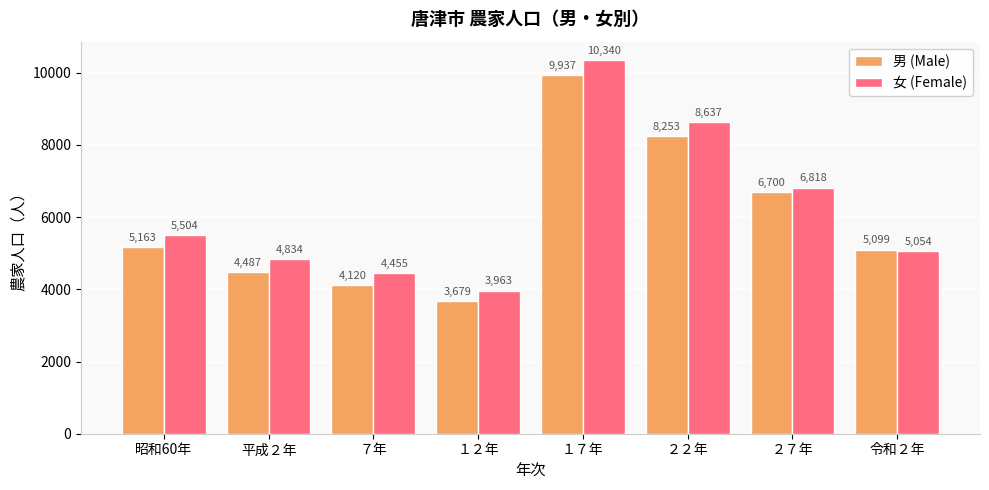

Reading left to right, list all the values displayed in this chart.

男 (Male): 5163	4487	4120	3679	9937	8253	6700	5099
女 (Female): 5504	4834	4455	3963	10340	8637	6818	5054